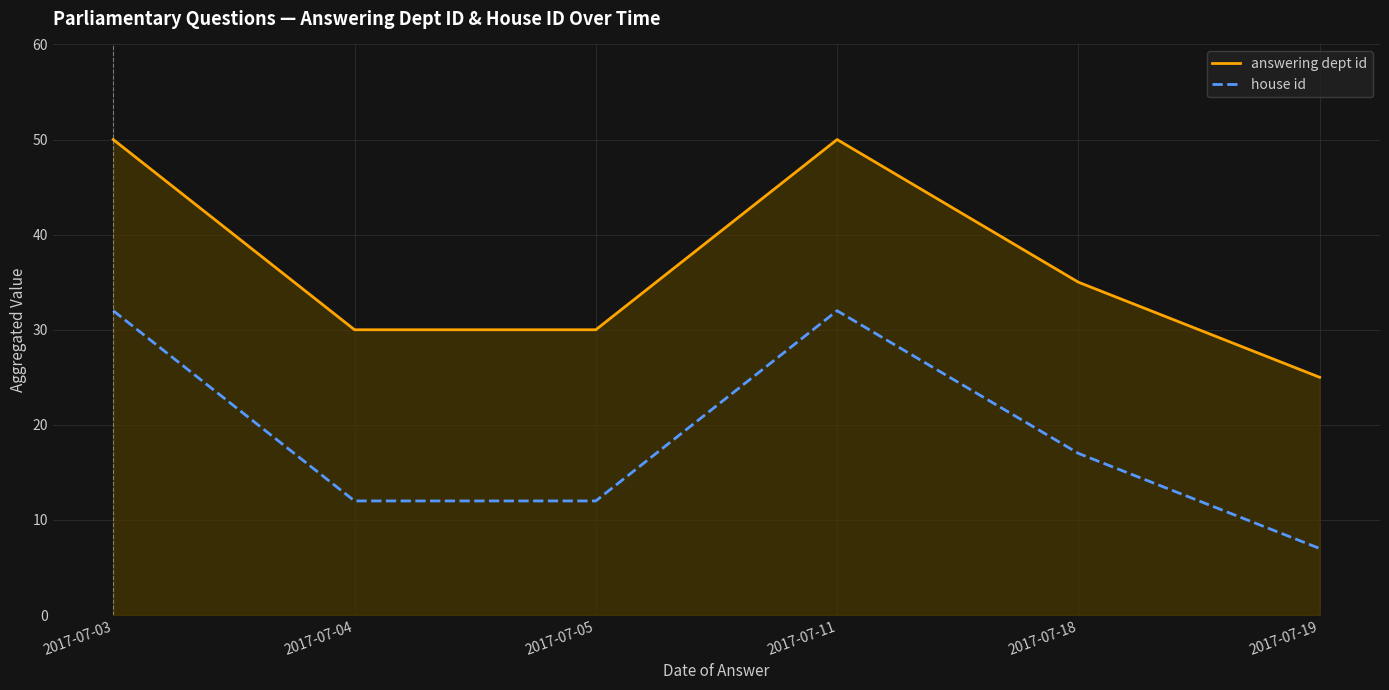

What is the difference between the answering dept id values at 2017-07-05 and 2017-07-03?

20